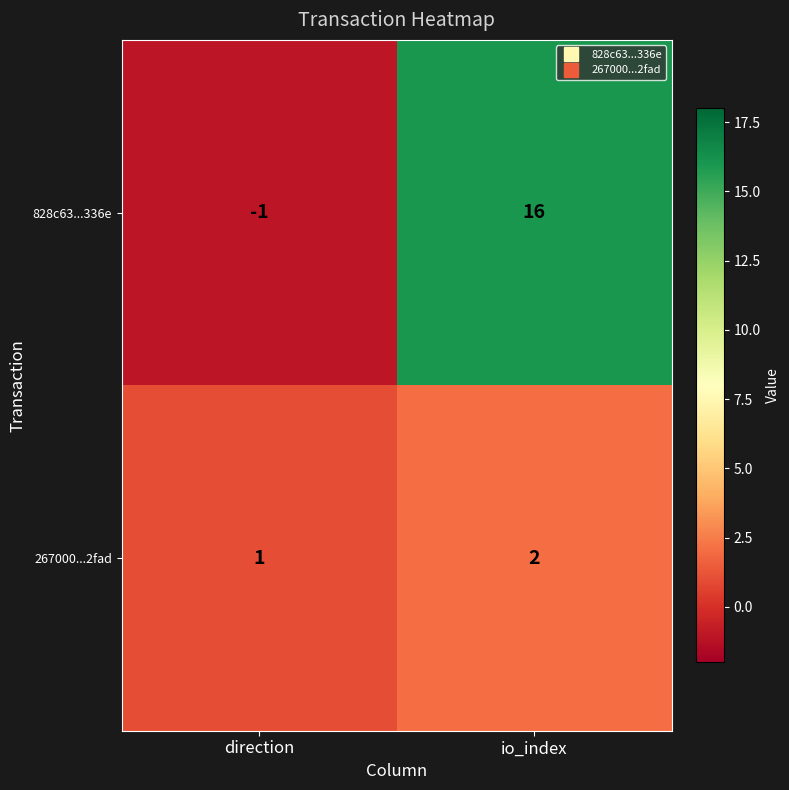

Reading left to right, transcribe all the data shown in this chart.

828c63...336e: direction=-1	io_index=16
267000...2fad: direction=1	io_index=2